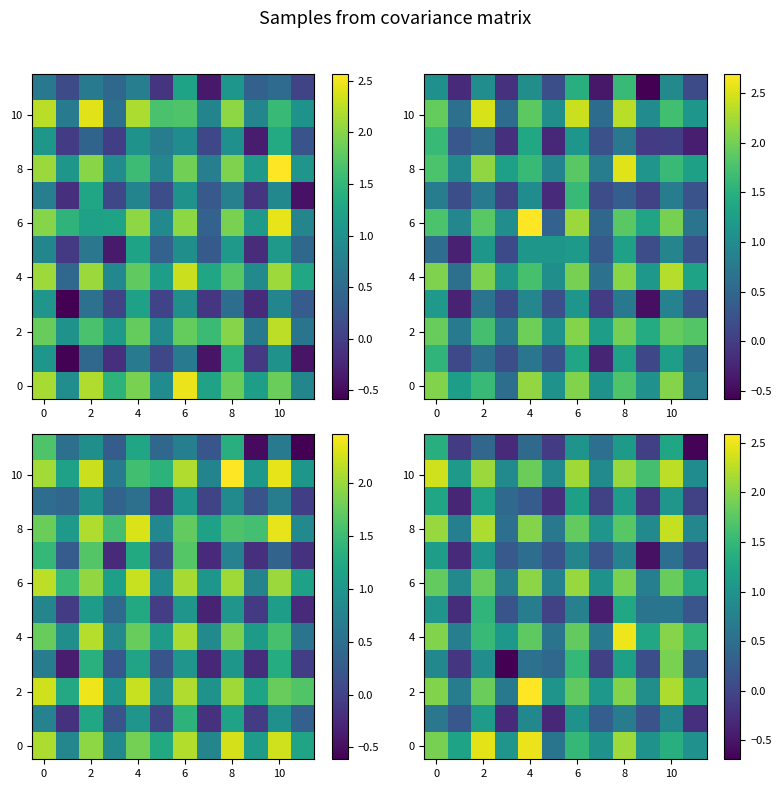

What is the total value across all series at 2?

18.0